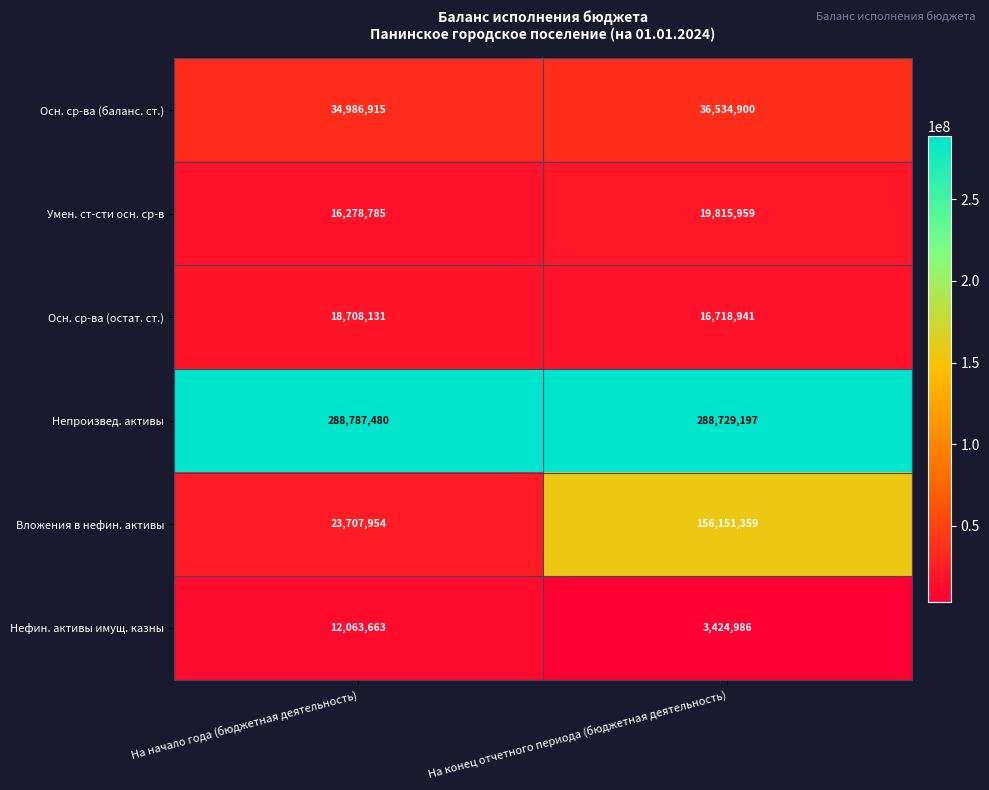

Reading left to right, list all the values displayed in this chart.

Осн. ср-ва (баланс. ст.): 34986915	36534900
Умен. ст-сти осн. ср-в: 16278785	19815959
Осн. ср-ва (остат. ст.): 18708131	16718941
Непроизвед. активы: 288787480	288729197
Вложения в нефин. активы: 23707954	156151359
Нефин. активы имущ. казны: 12063663	3424986